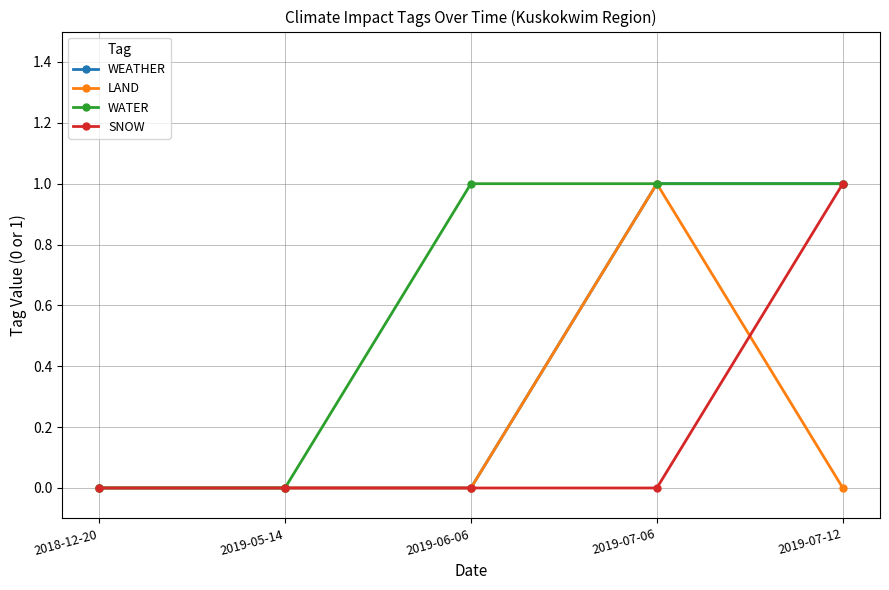

What is the label of the 1st point from the left?

2018-12-20